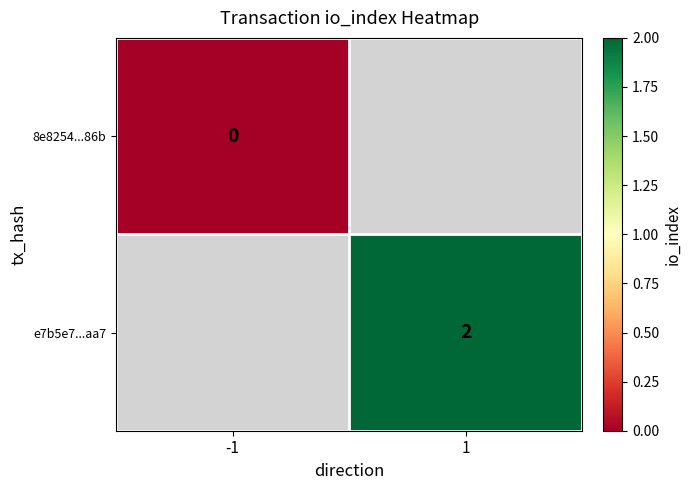

The e7b5e7...aa7 series shows 1 at 1. True or false?

False